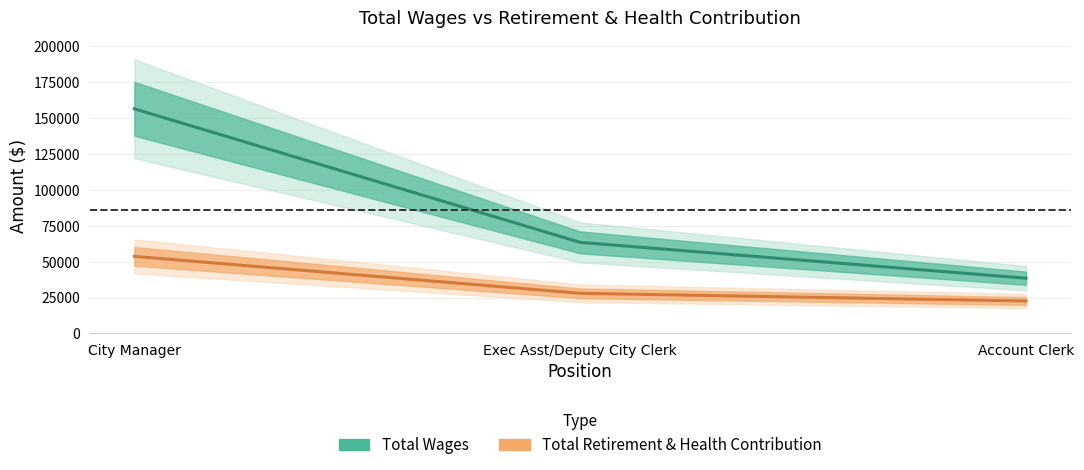

Reading left to right, extract all data points from this chart.

Total Wages: City Manager=156494	Exec Asst/Deputy City Clerk=63429	Account Clerk=38459
Total Retirement & Health Contribution: City Manager=53676	Exec Asst/Deputy City Clerk=27945	Account Clerk=22565